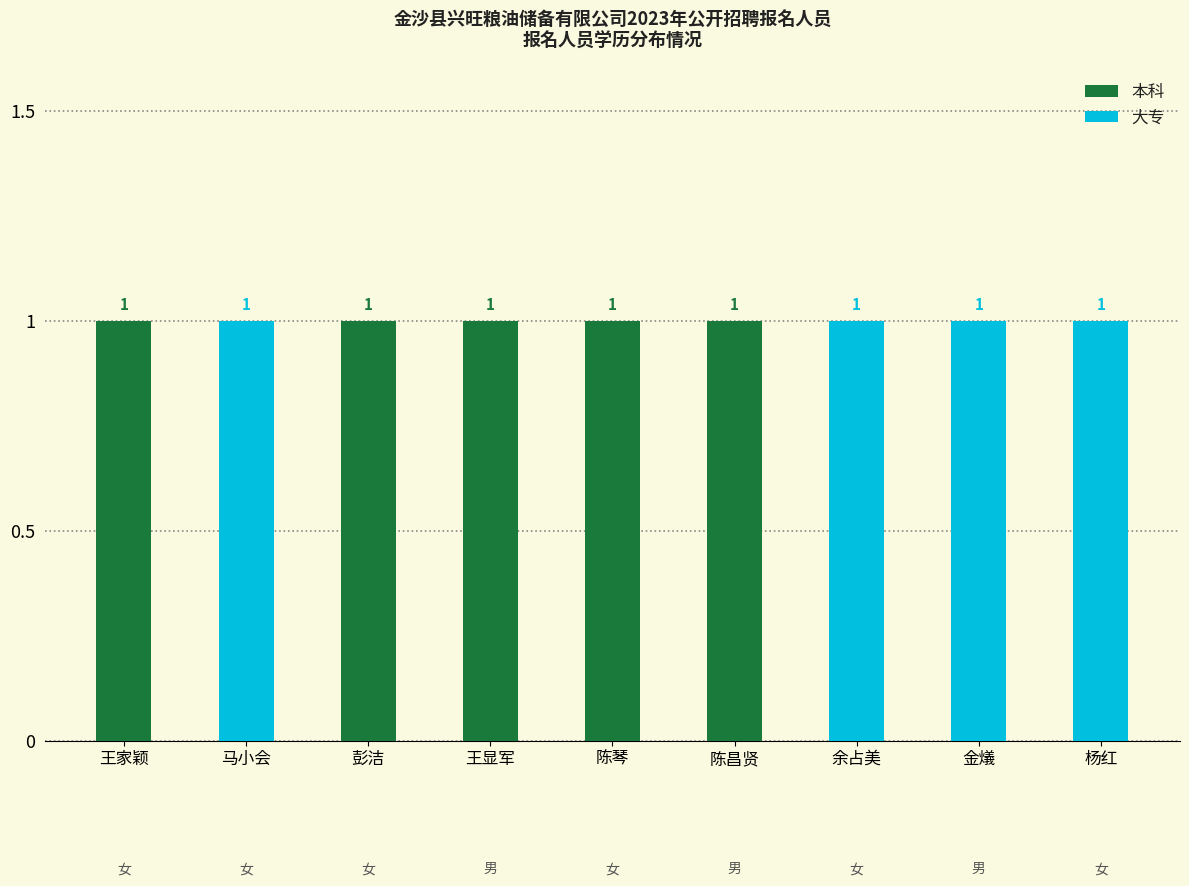

Which category has the highest value in the 大专 series?

马小会